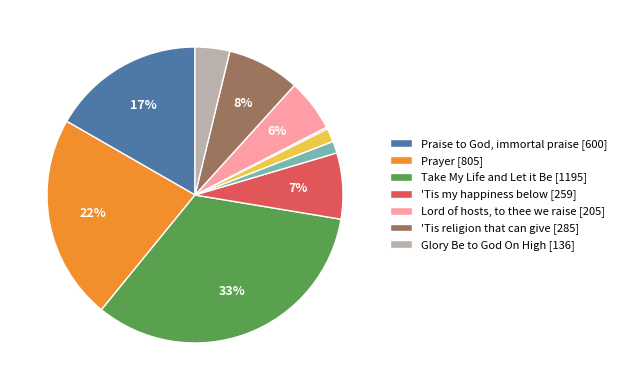

To the nearest percent, what is the difference between the largest and smallest slice percentages?

33%